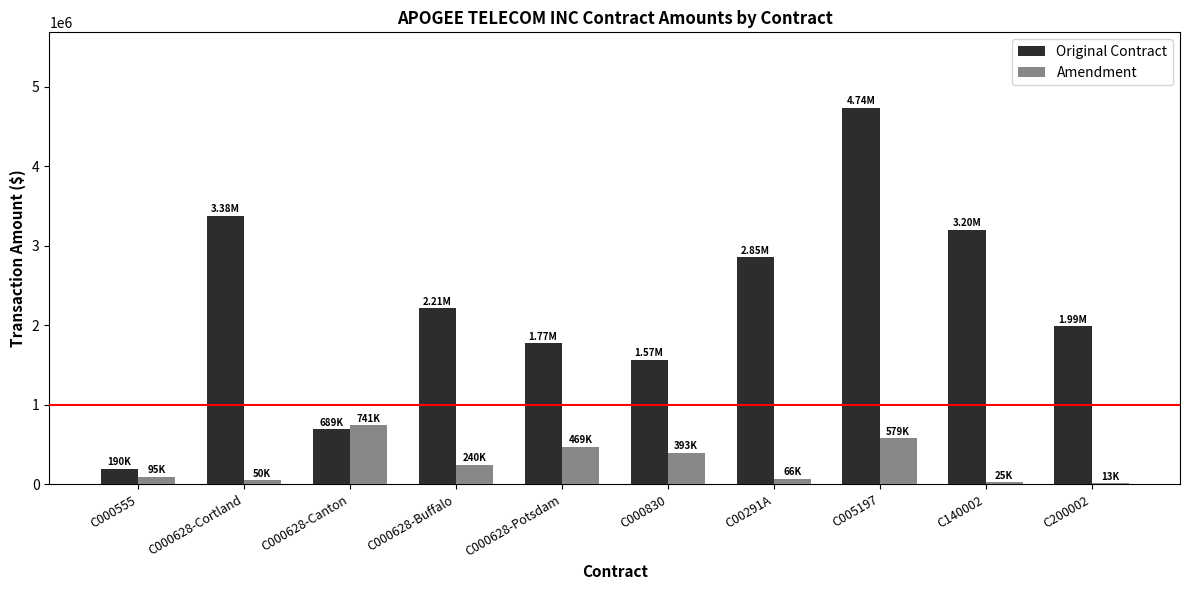

The Original Contract series shows 2877790.1 at C005197. True or false?

False